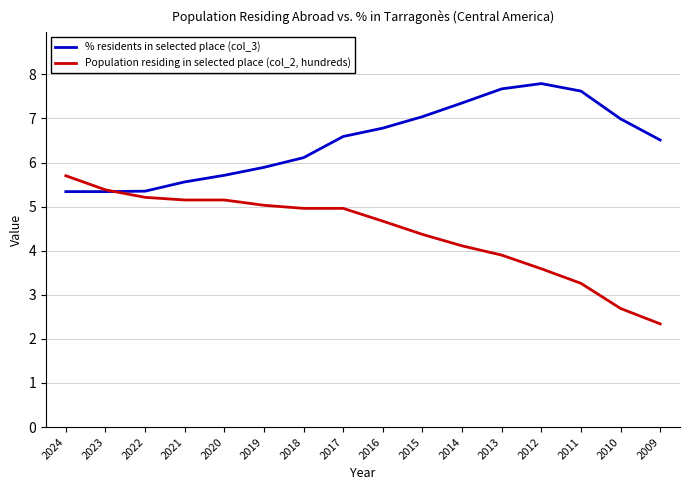

At which label does % residents in selected place (col_3) first exceed 6?

2018